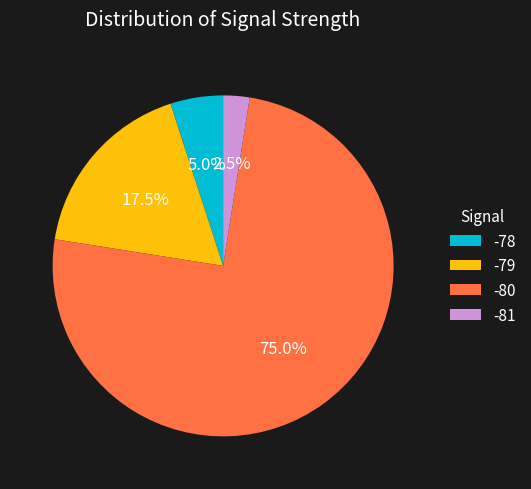

Which slice is the smallest?

-81